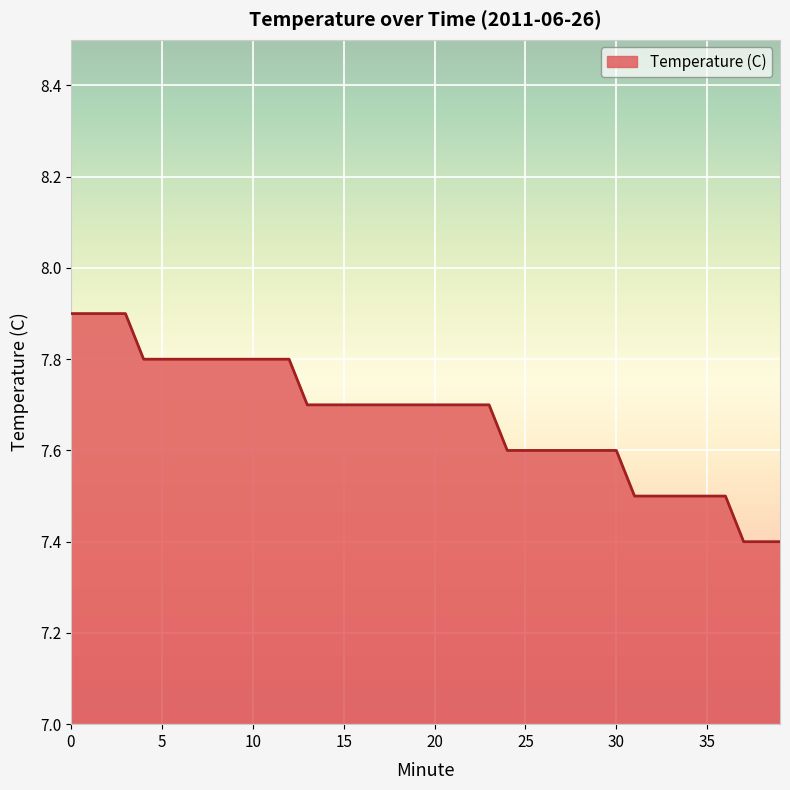

What is the maximum value shown in the chart?

7.9